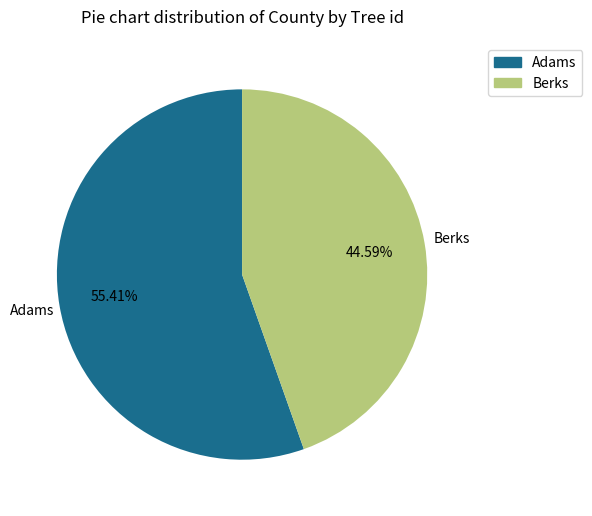

Rank the categories by value from highest to lowest.

Adams, Berks